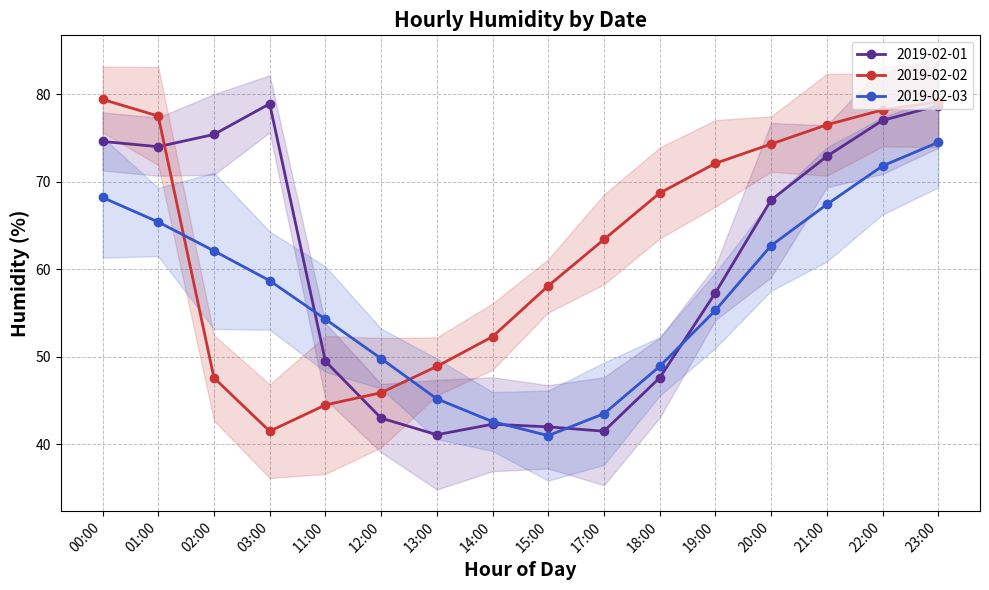

The 2019-02-01 series shows 44.3 at 20:00. True or false?

False